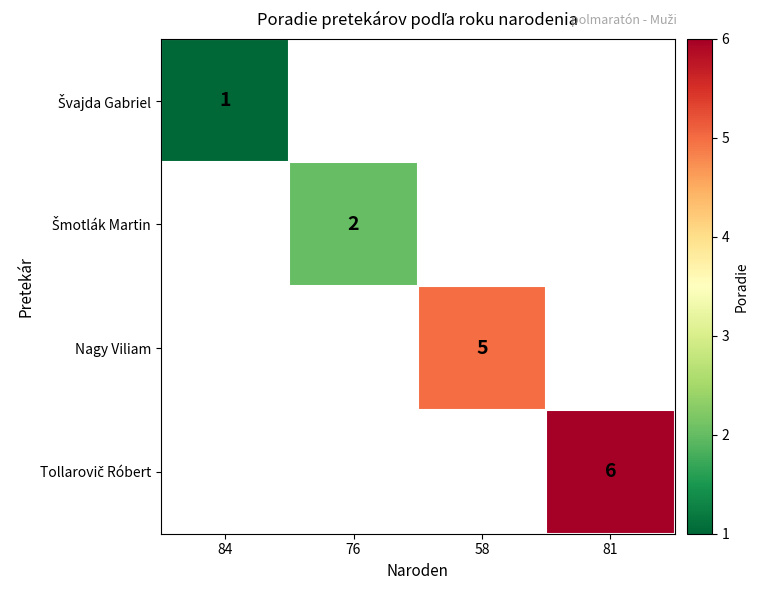

What is the minimum value shown in the chart?

1.0